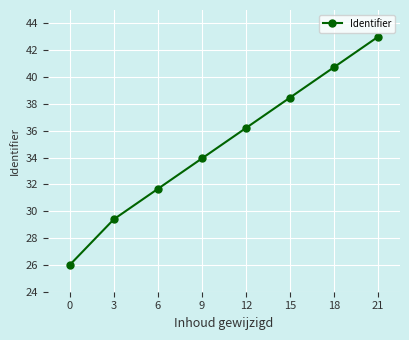

Does the chart display data point markers on the line(s)?

Yes